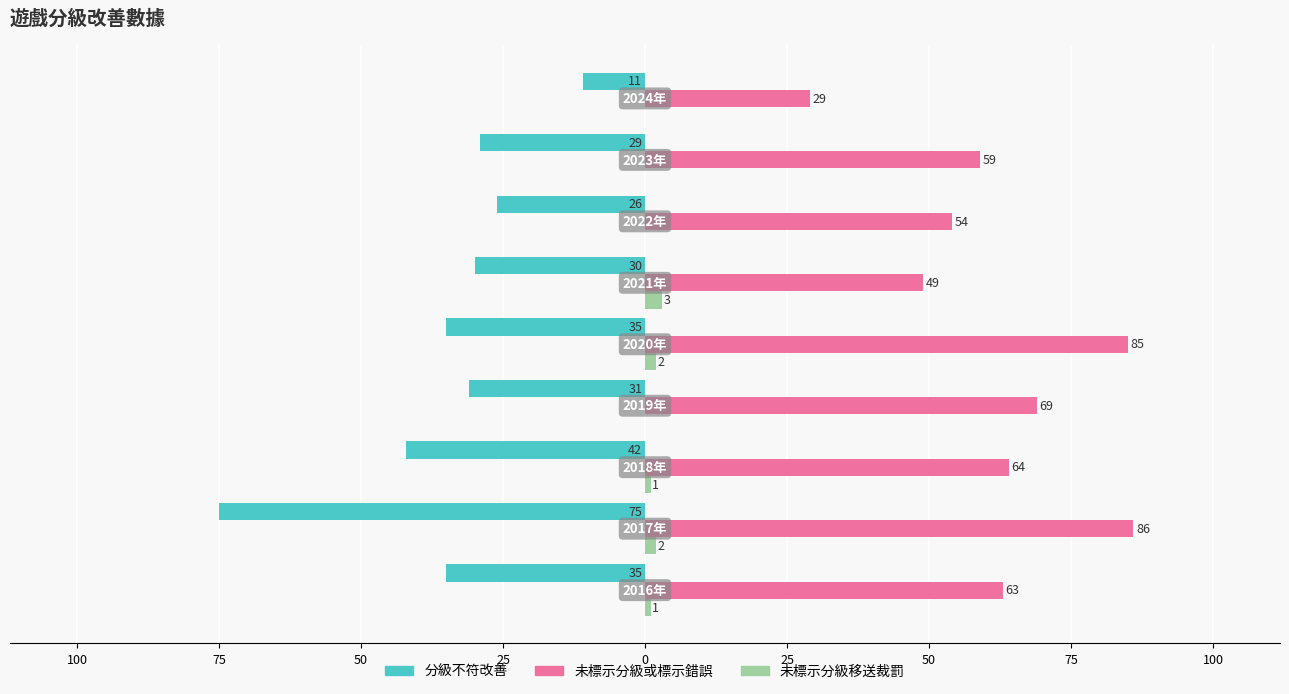

What are all the series names shown in the legend?

分級不符改善, 未標示分級或標示錯誤, 未標示分級移送裁罰